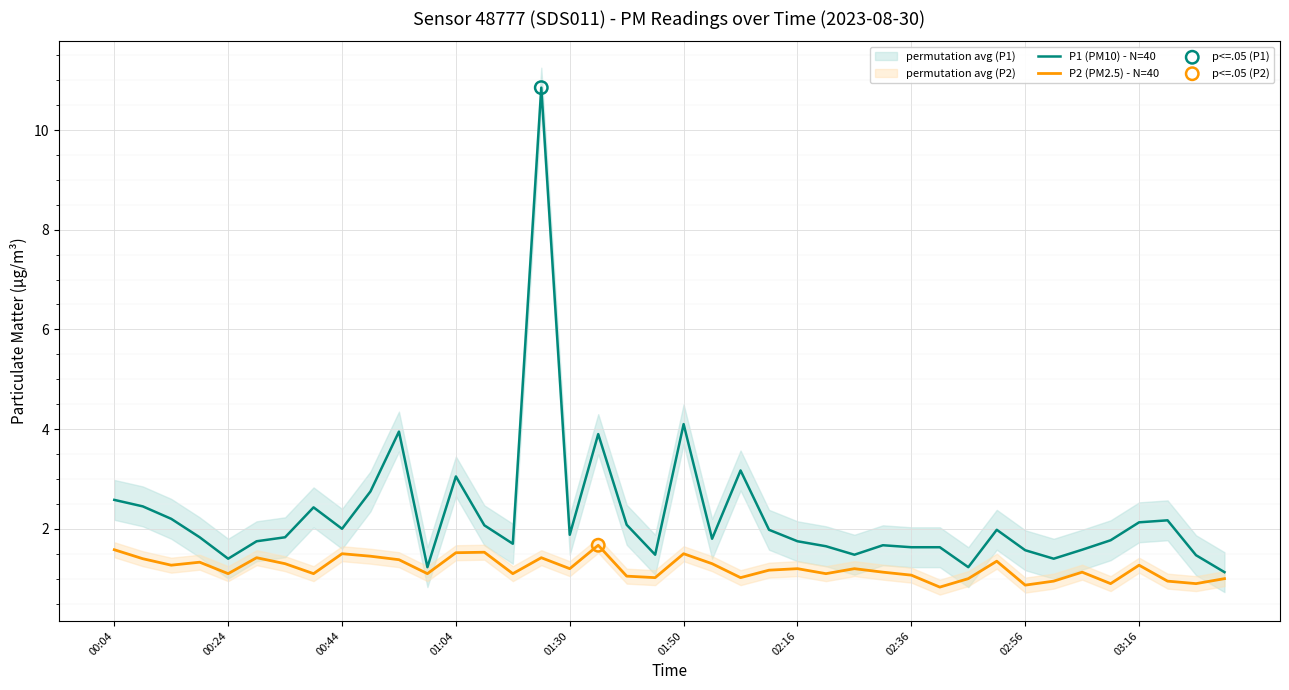

At which category is the sum across all series the highest?

15